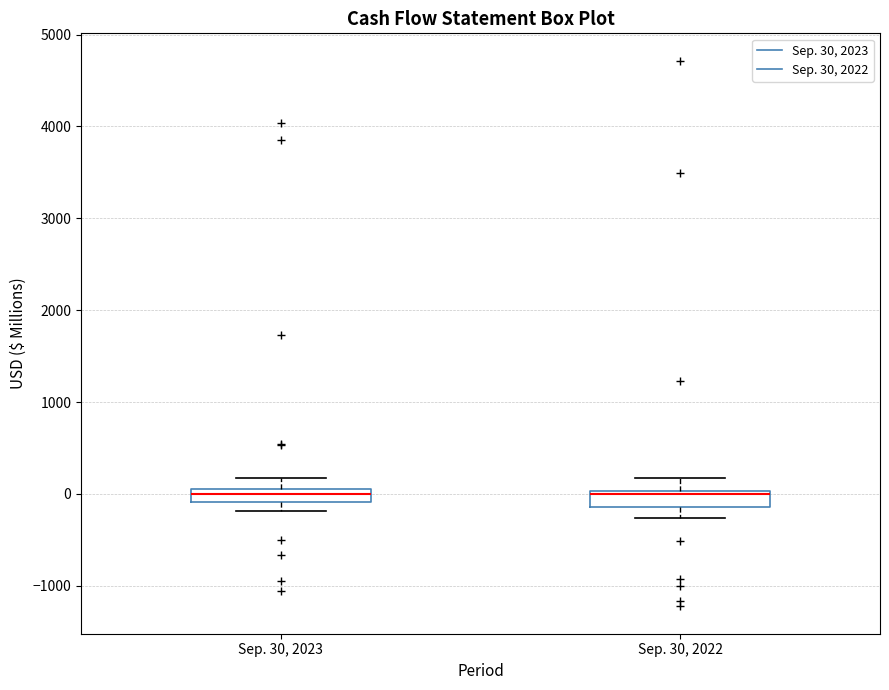

Where is the lower edge of the box for Sep. 30, 2022 on the y-axis? The values are not printed on the chart, so give them approximately, as read against the axis.

-100